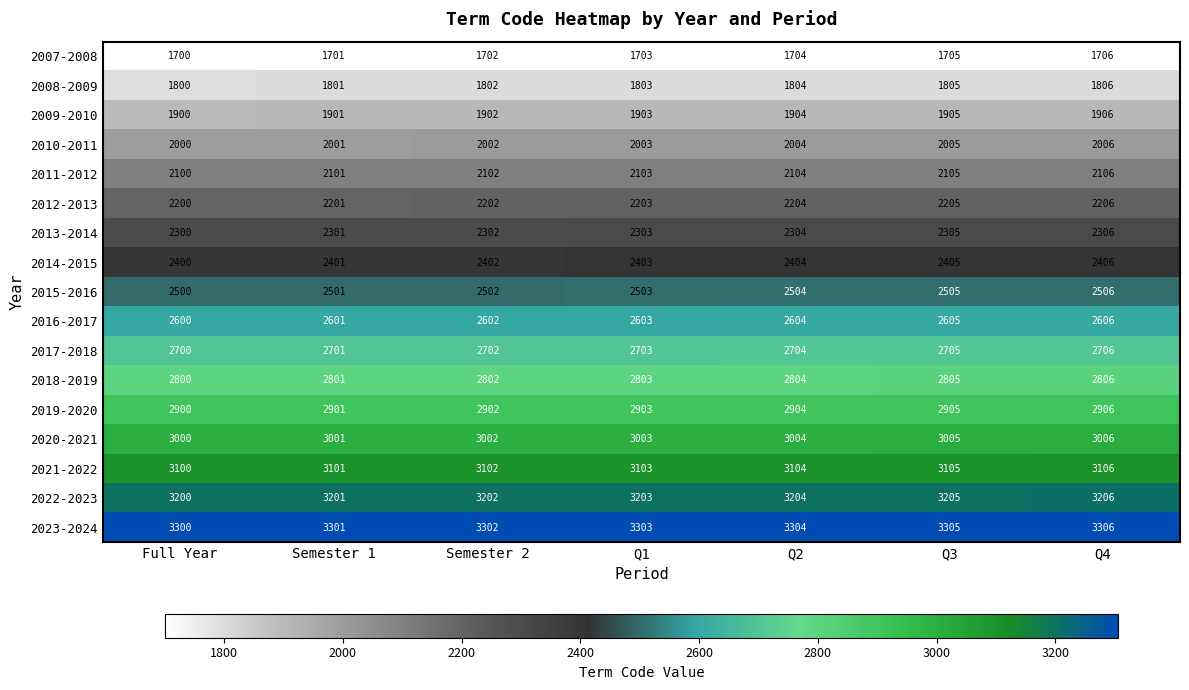

Rank the series by their maximum value, from lowest to highest.

2007-2008, 2008-2009, 2009-2010, 2010-2011, 2011-2012, 2012-2013, 2013-2014, 2014-2015, 2015-2016, 2016-2017, 2017-2018, 2018-2019, 2019-2020, 2020-2021, 2021-2022, 2022-2023, 2023-2024